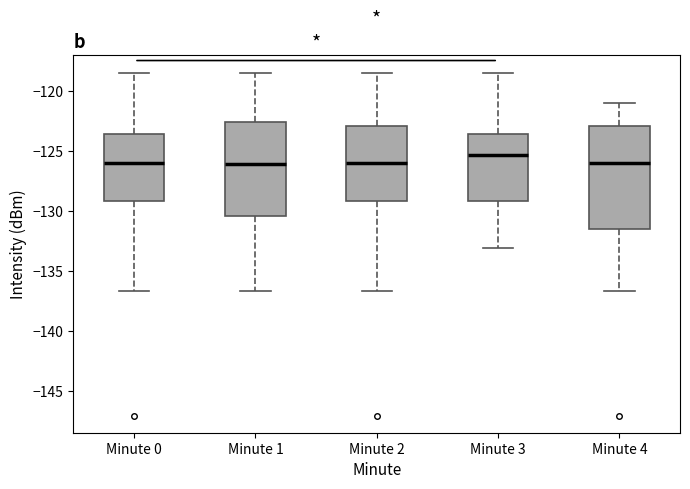

Reading left to right, transcribe this box plot: for each box, give where its median line is, the range the box spans, and where its two whiskers end, as read against the y-axis. The values are not printed on the chart, so give them approximately, as read against the axis.

Minute 0: median -126.0, box -129.0 to -123.5, whiskers -136.5 to -118.5
Minute 1: median -126.0, box -130.5 to -122.5, whiskers -136.5 to -118.5
Minute 2: median -126.0, box -129.0 to -123.0, whiskers -136.5 to -118.5
Minute 3: median -125.5, box -129.0 to -123.5, whiskers -133.0 to -118.5
Minute 4: median -126.0, box -131.5 to -123.0, whiskers -136.5 to -121.0